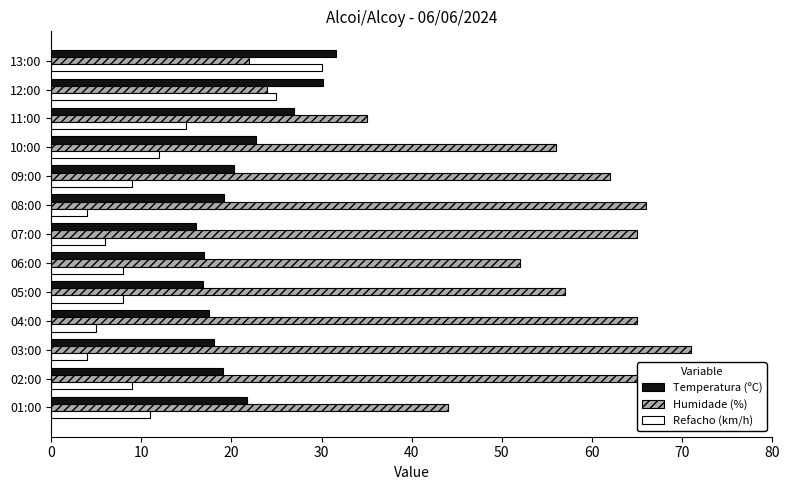

The Refacho (km/h) series shows 13.8 at 05:00. True or false?

False